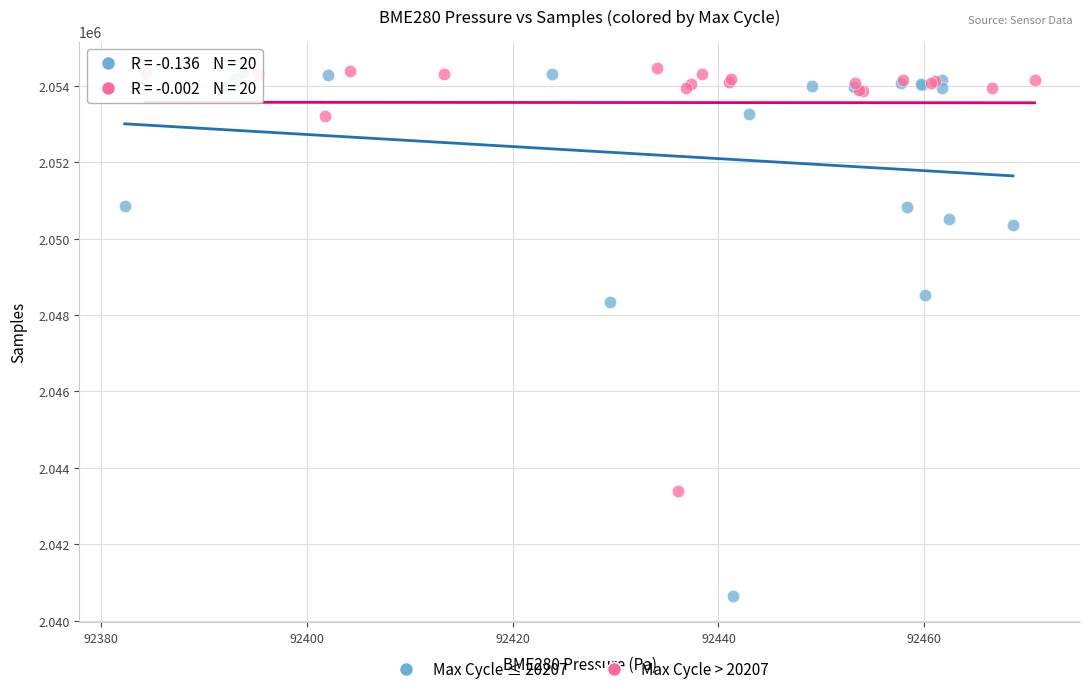

Which series contains the lowest Y value?

Max Cycle ≤ 20207